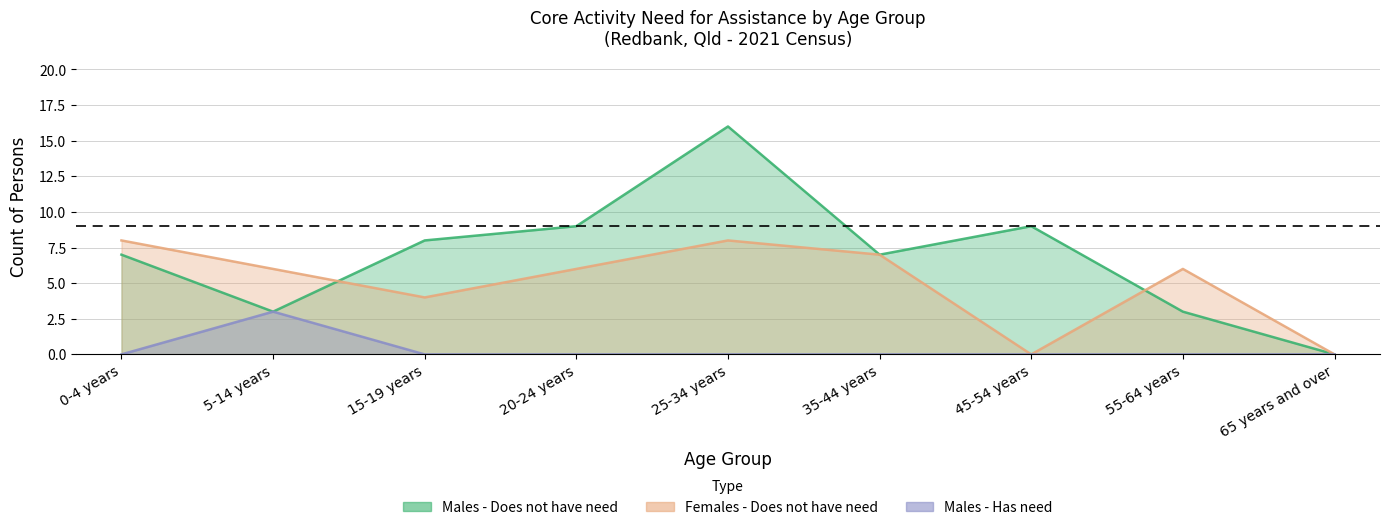

At which category is the sum across all series the highest?

25-34 years